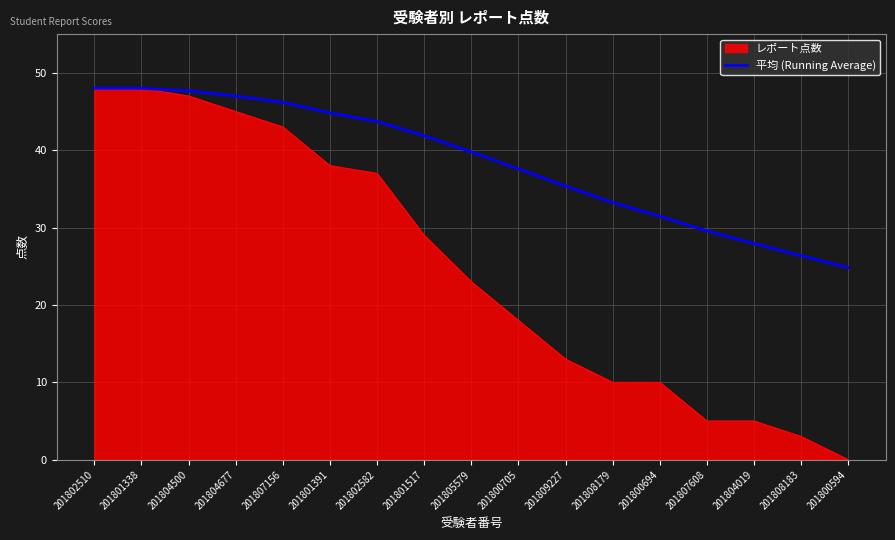

Which series has the largest total across all categories?

平均 (Running Average)